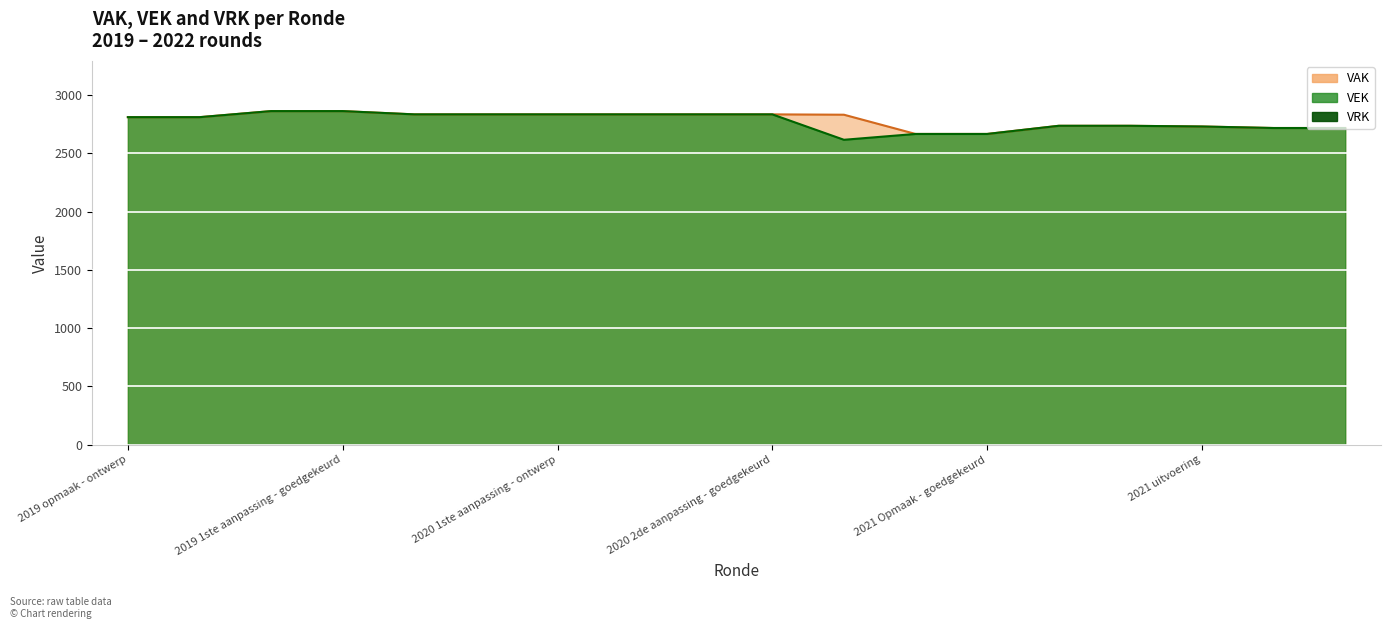

True or false: the data shows 1845 at 2021 uitvoering.

False